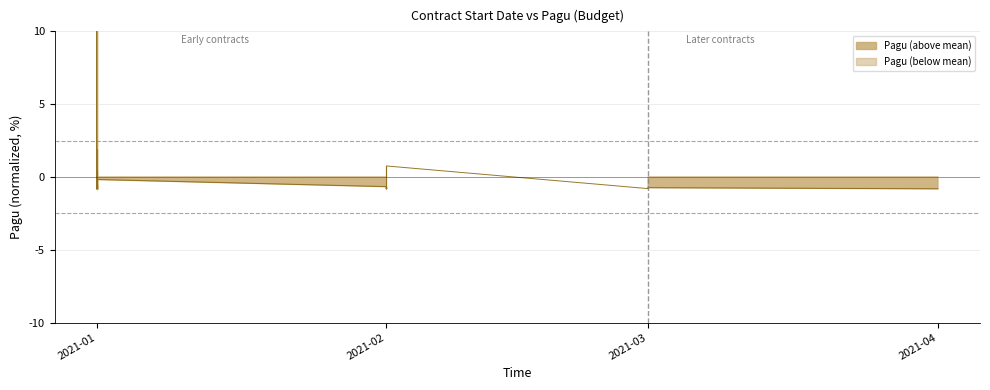

Where is the first local minimum?

2021-01